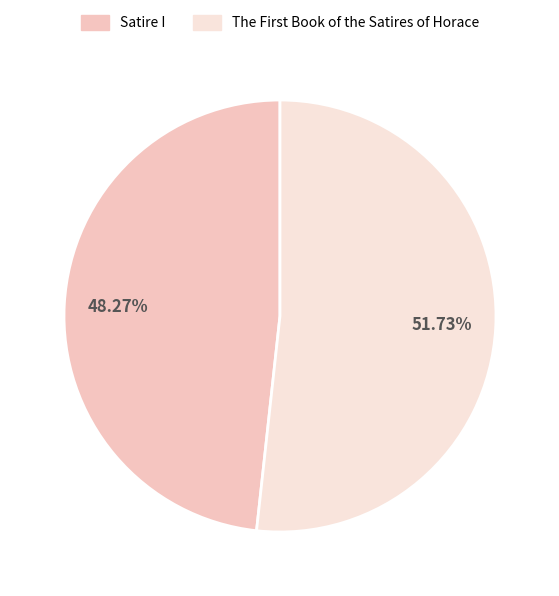

Which category has the smallest portion of the pie?

Satire I